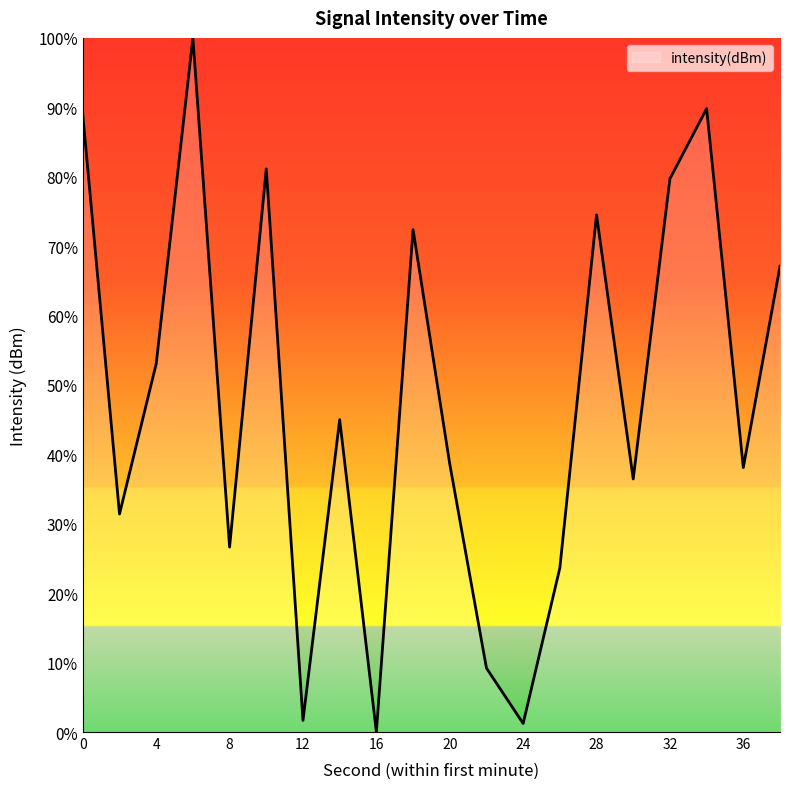

What is the greatest value displayed?

100.0